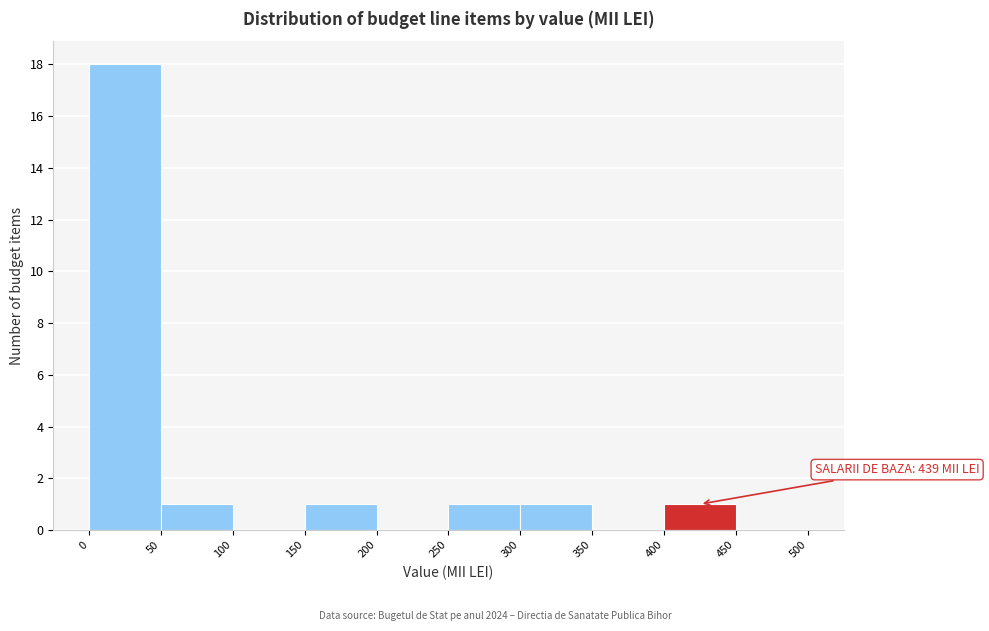

Which range on the x-axis has the tallest bar?

0 to 50